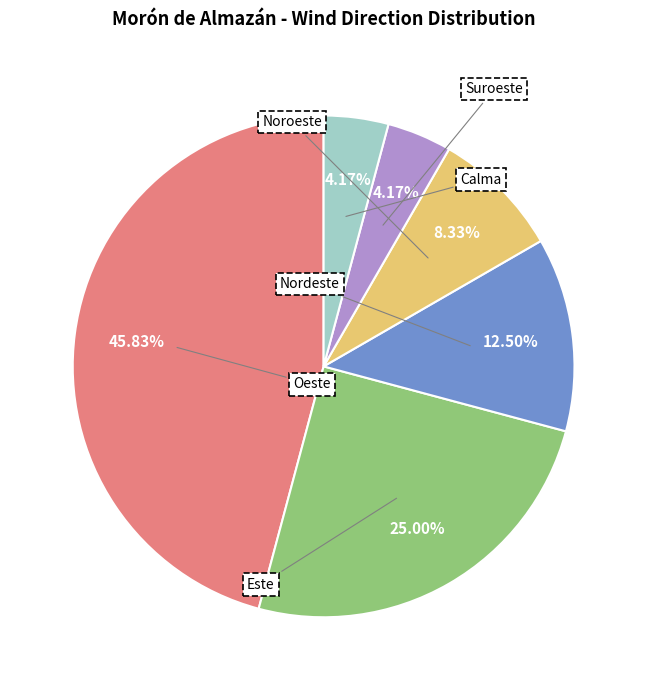

How many segments does this pie chart have?

6